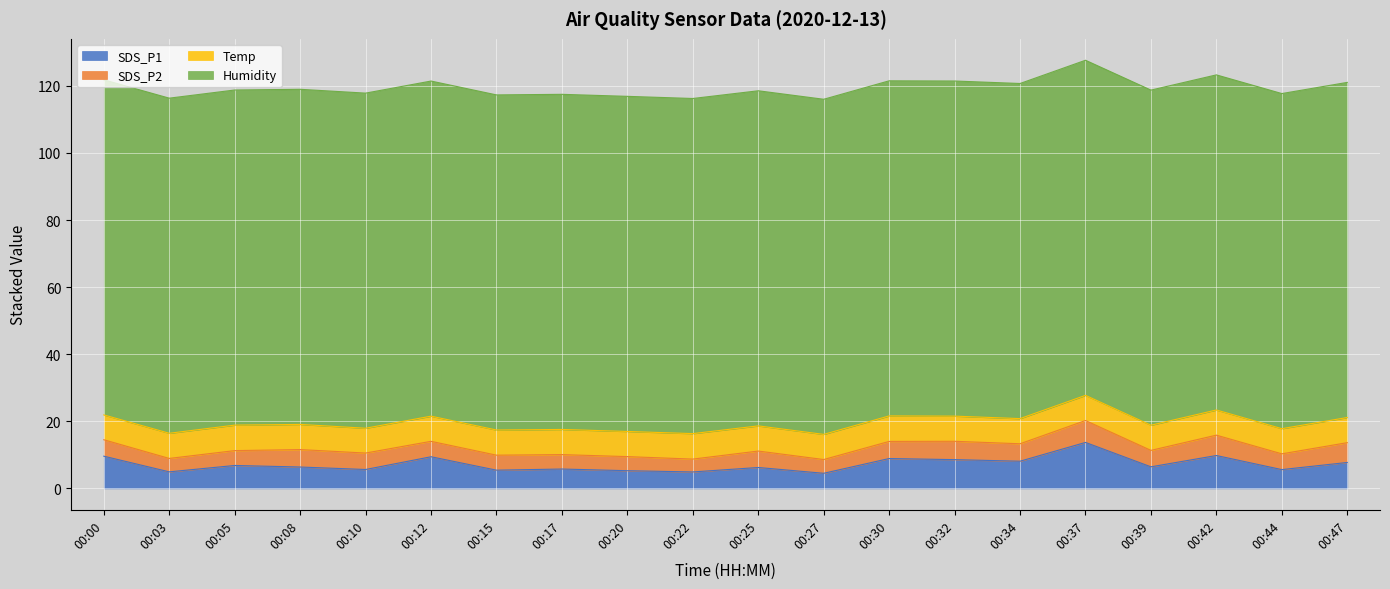

True or false: SDS_P1 has a value of 5.8 at 00:17.

True